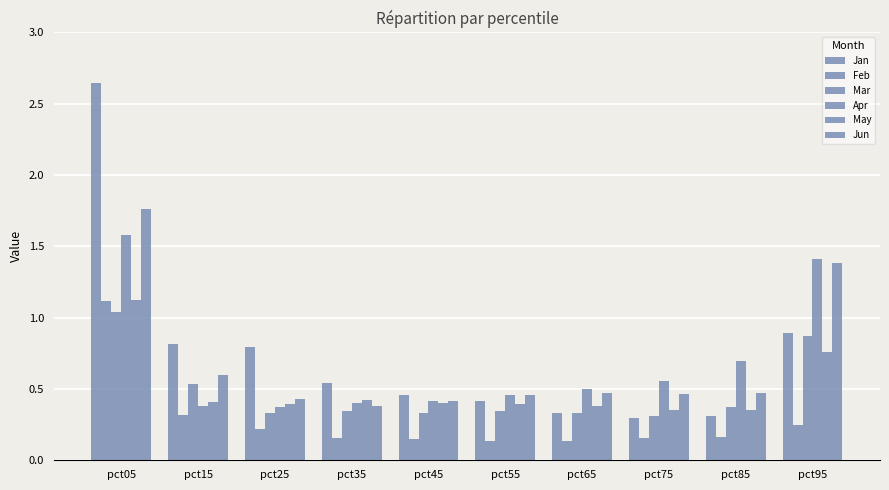

How many bars are there in each group?

6